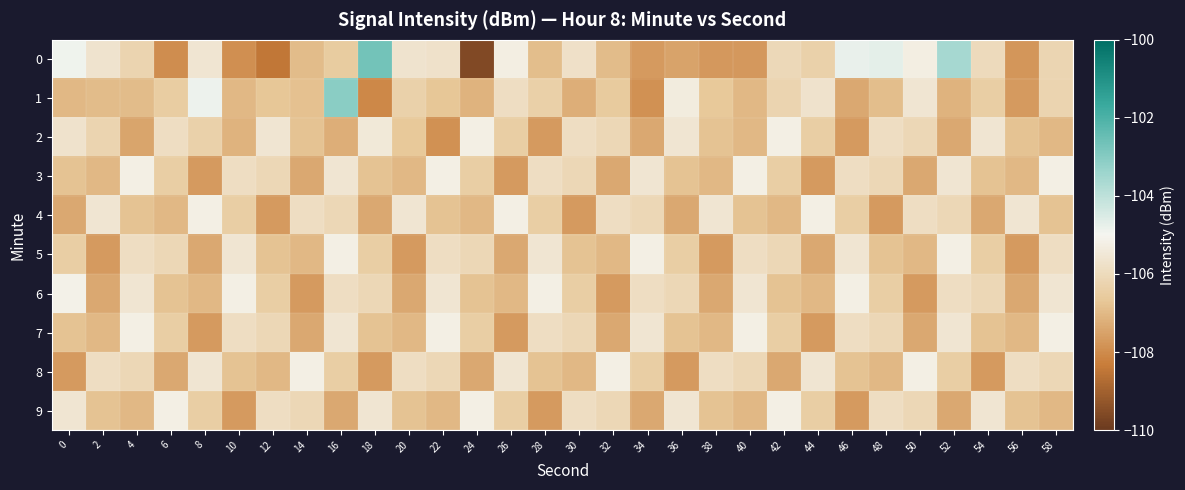

Rank the series by their maximum value, from lowest to highest.

2, 3, 4, 5, 7, 8, 9, 6, 1, 0